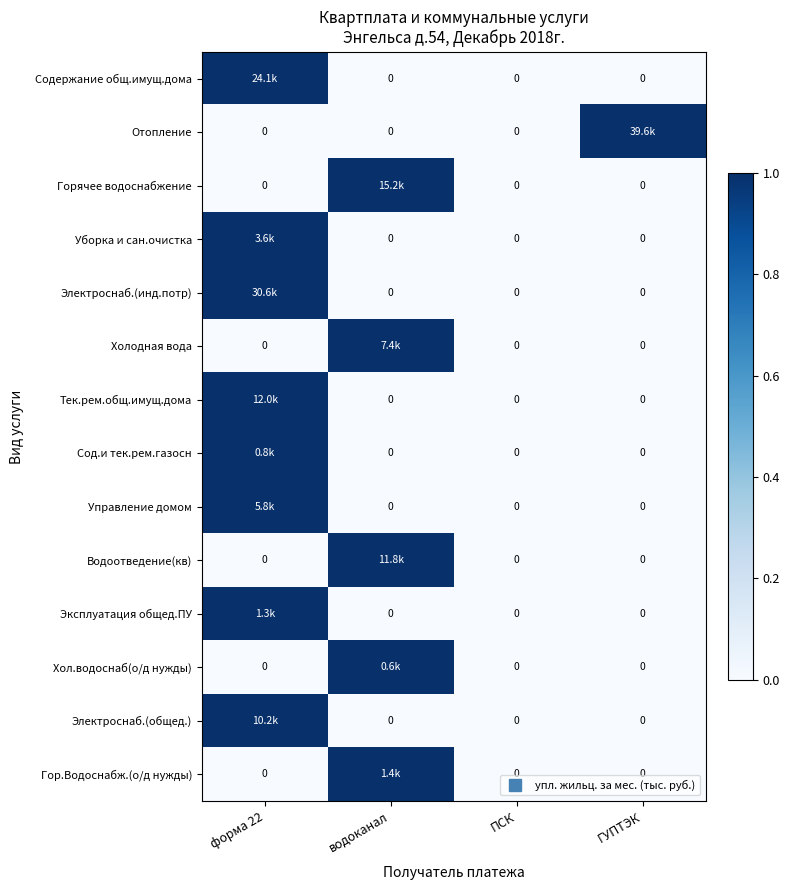

At which category is the sum across all series the highest?

форма 22